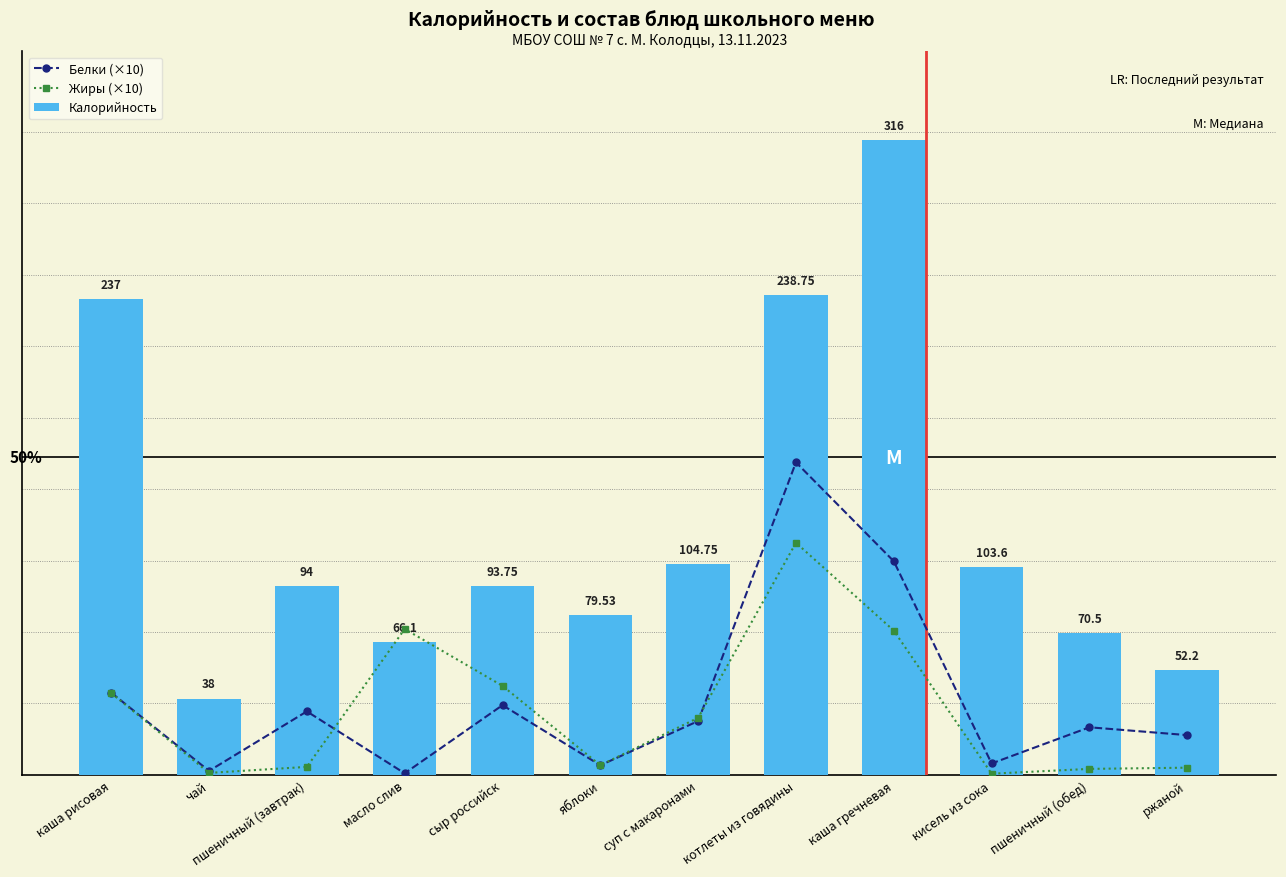

What is the difference between the Жиры (×10) values at суп с макаронами and каша гречневая?

43.4